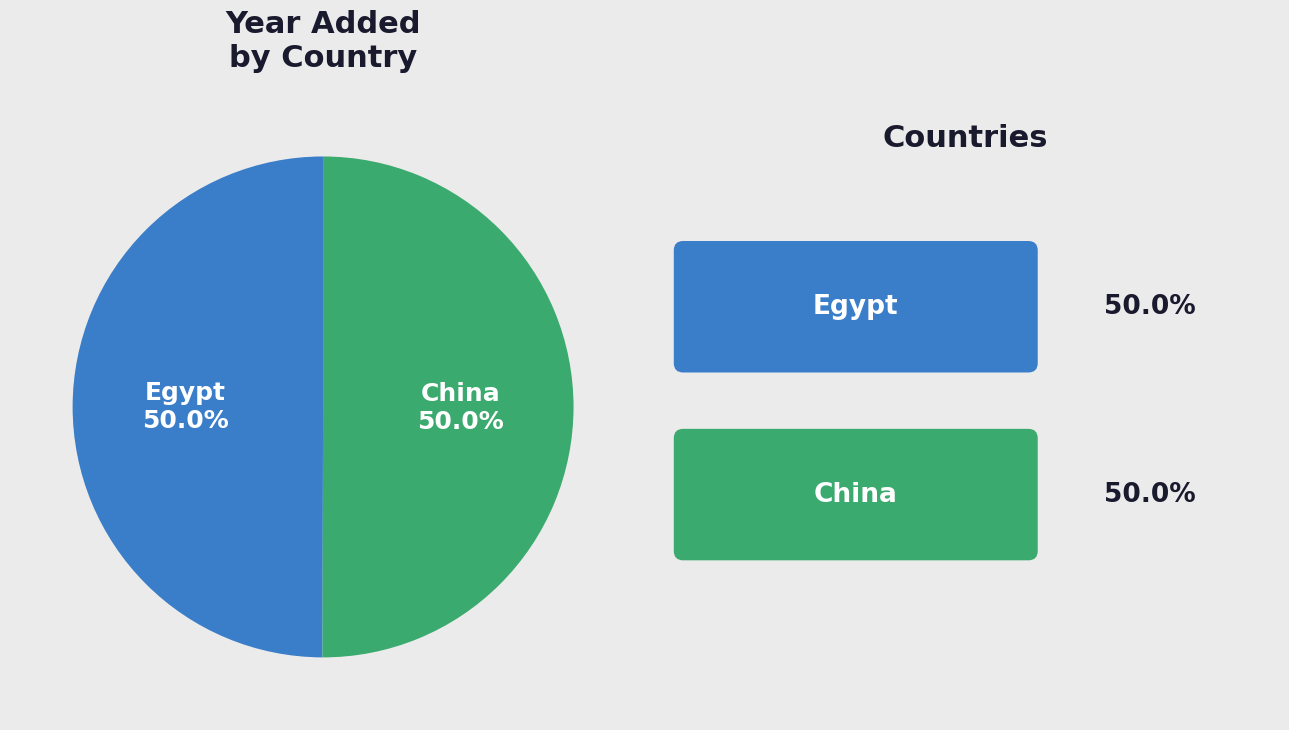

Count the number of slices in the pie.

2